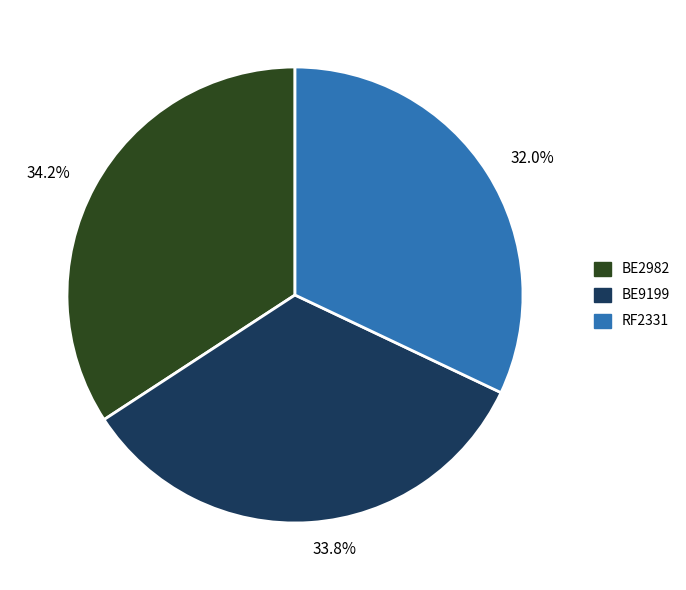

Do 33.8% and 34.2% together represent more than half of the pie?

Yes